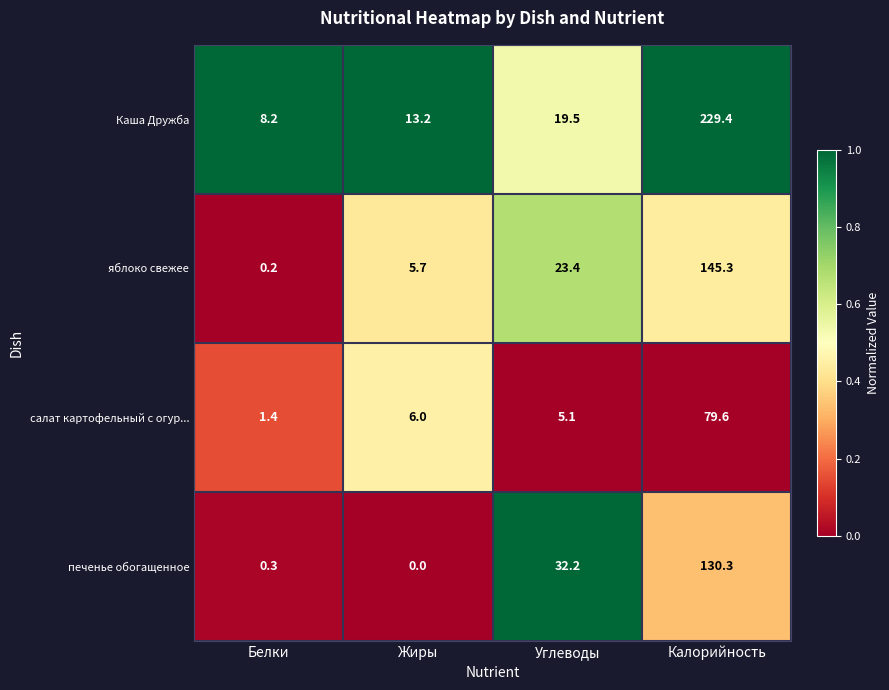

Reading left to right, transcribe all the data shown in this chart.

Каша Дружба: 8.2	13.2	19.5	229.4
яблоко свежее: 0.2	5.7	23.4	145.3
салат картофельный с огур...: 1.4	6.0	5.1	79.6
печенье обогащенное: 0.3	0.0	32.2	130.3